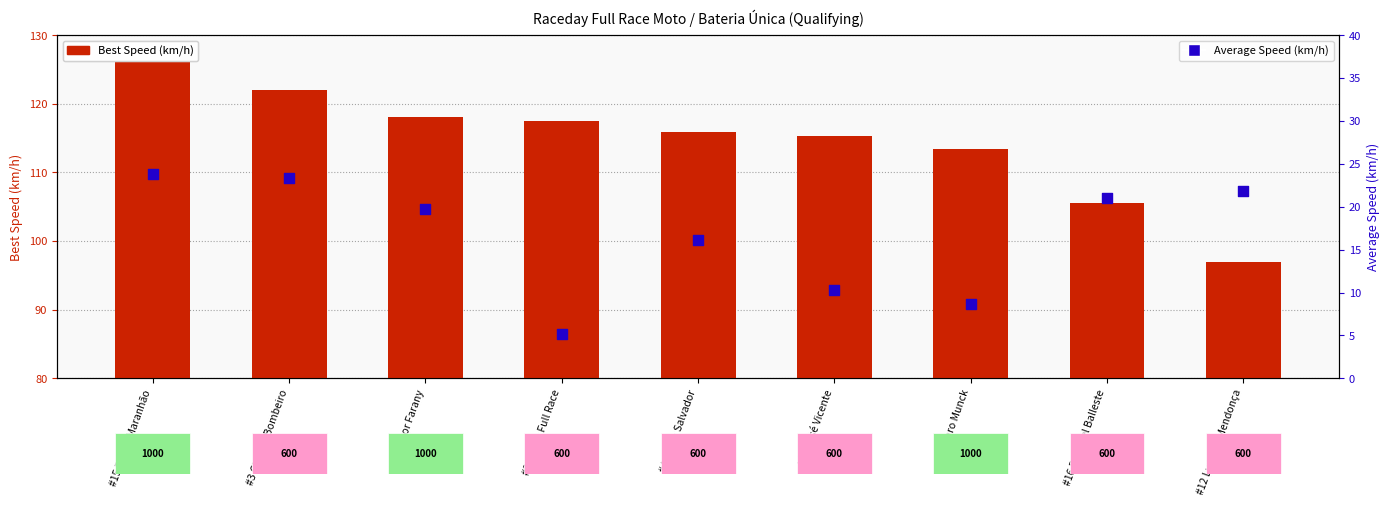

Is the value of Average Speed (km/h) at #21 Icaro Munck greater than the value of Best Speed (km/h) at #15 Rafael Maranhão?

No